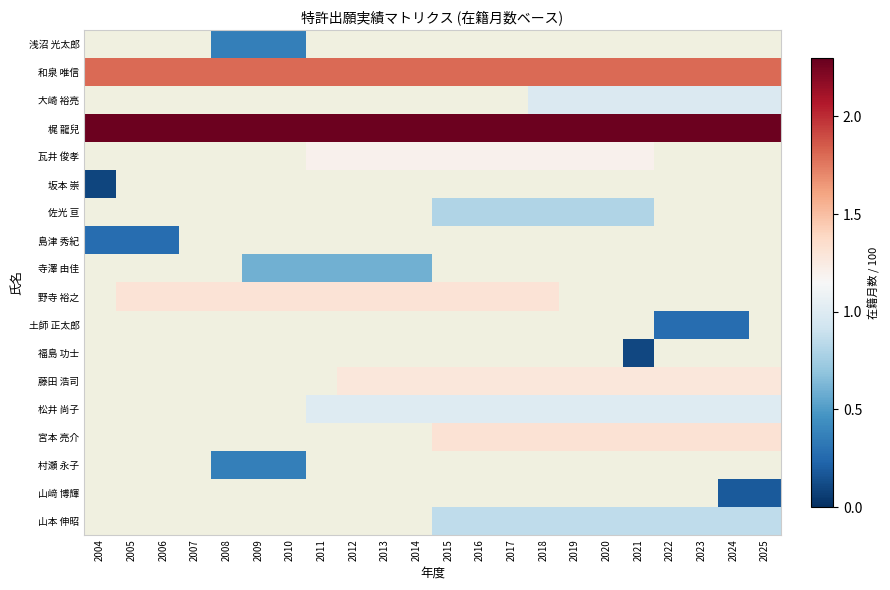

True or false: 野寺 裕之 has a value of 2.1 at 2014.

False